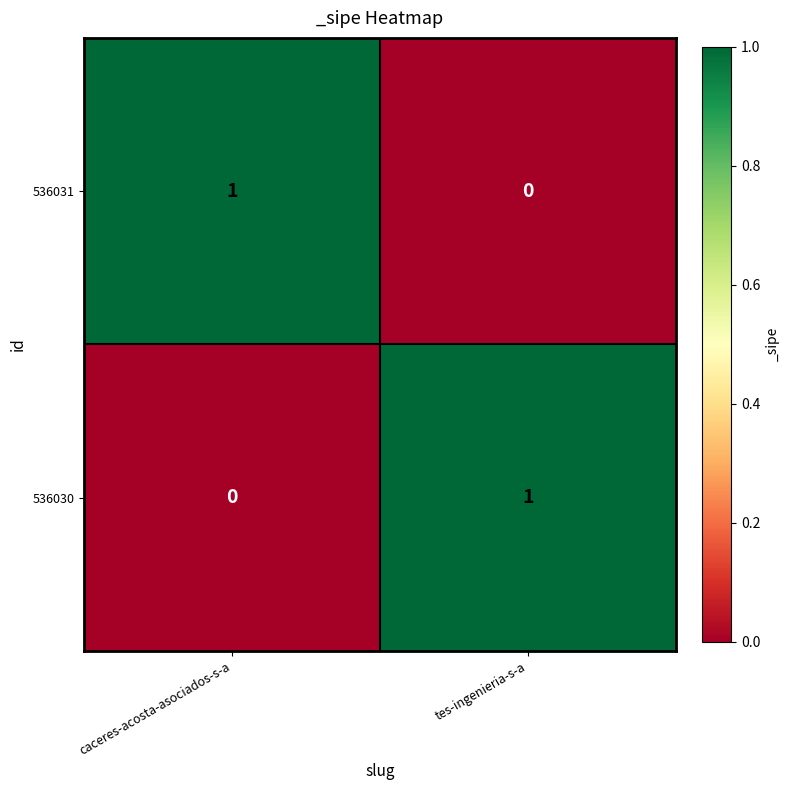

Which category has the highest value in the 536031 series?

caceres-acosta-asociados-s-a